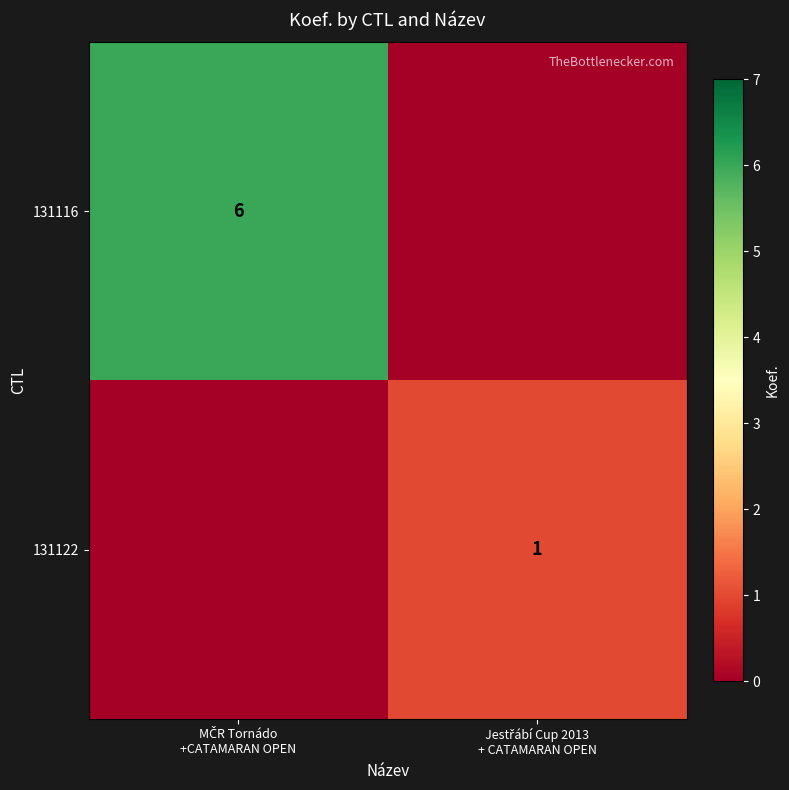

Which category has the lowest value in the 131122 series?

MČR Tornádo +CATAMARAN OPEN